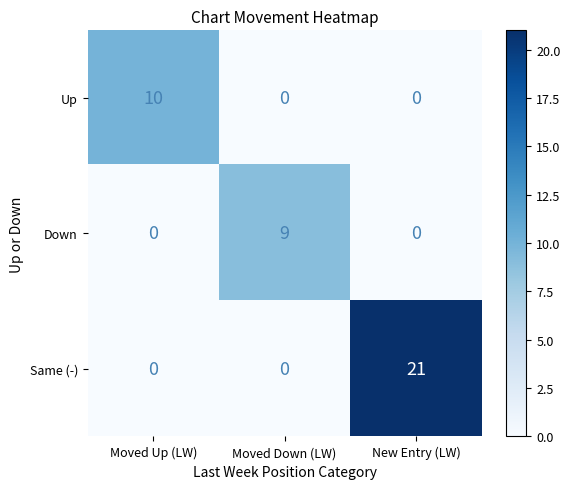

Rank the series by their maximum value, from highest to lowest.

Same (-), Up, Down